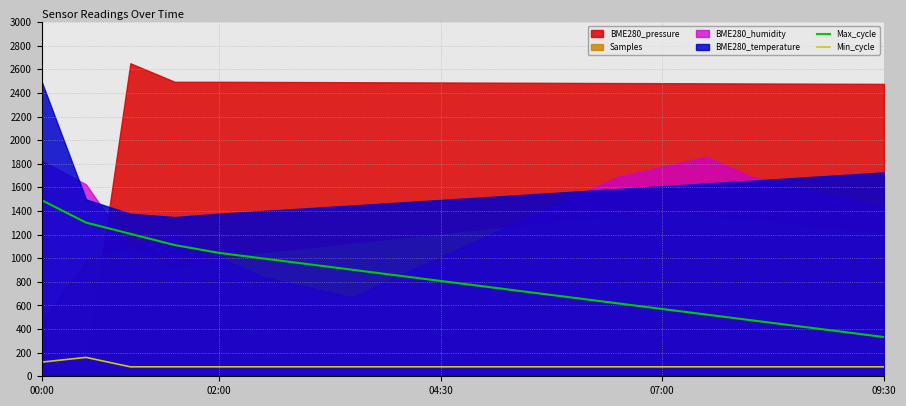

True or false: Min_cycle and Max_cycle intersect in this chart.

False